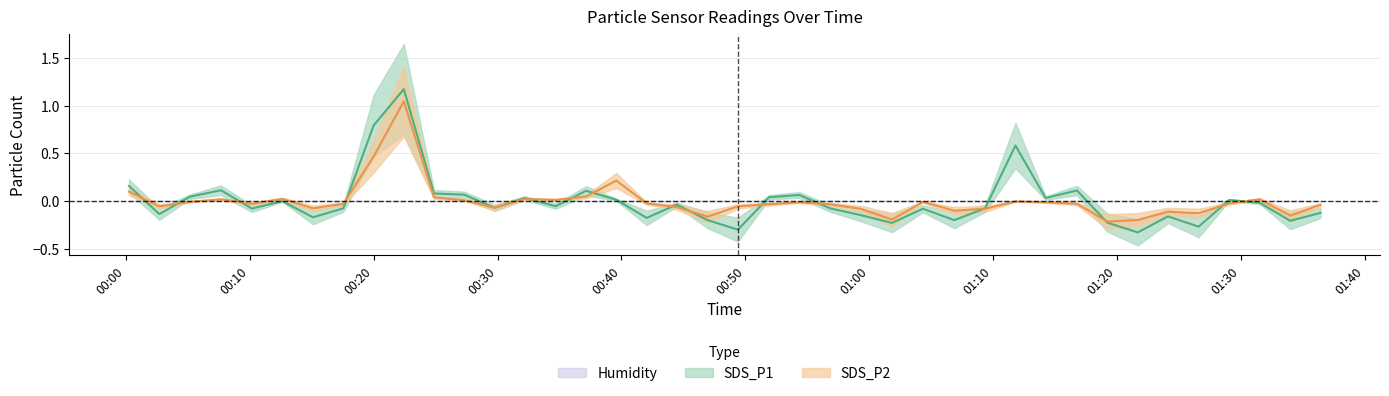

What position from the right is 2020-12-30 00:32:12?

27